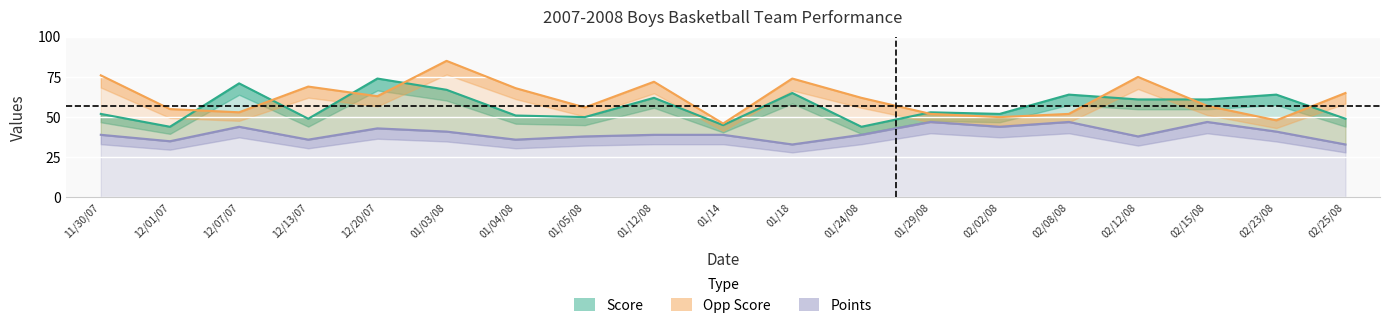

Is the value of Points at 02/25/08 greater than the value of Opp Score at 01/12/08?

No